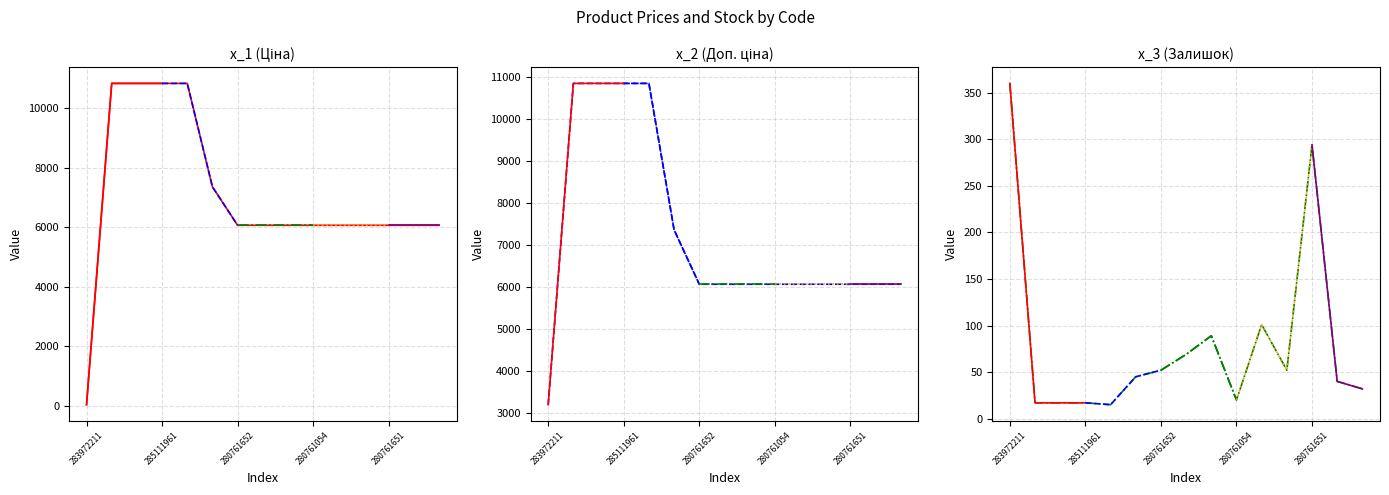

Where is Залишок nearest to the value 187?

280762039